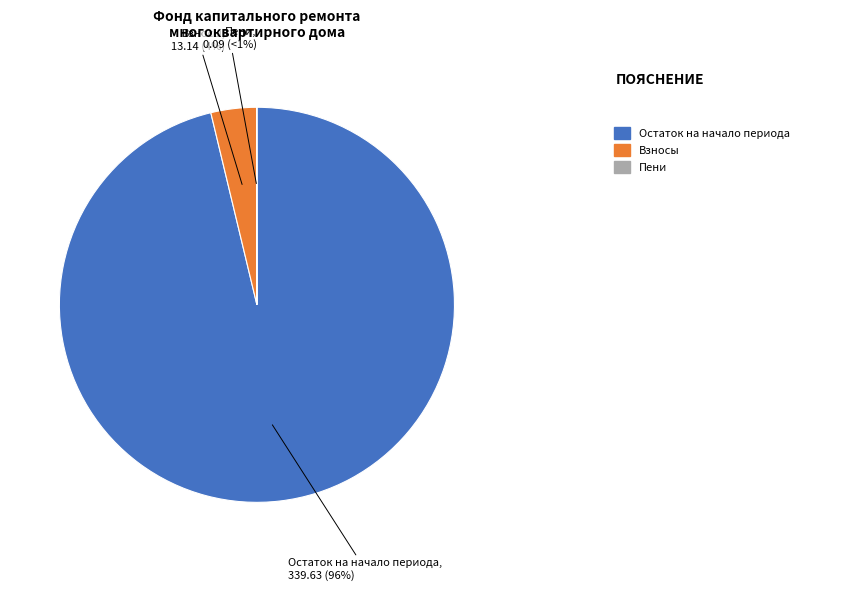

Is it true that за счет минимального взноса is 99% of the pie?

False